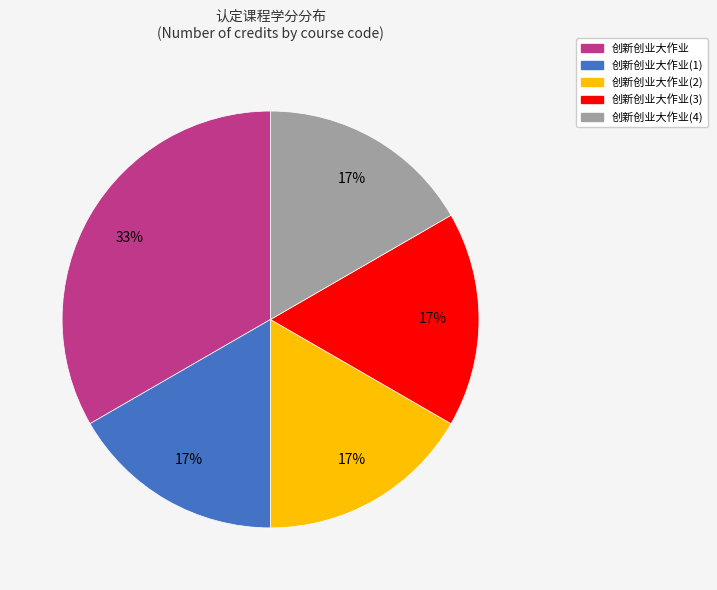

Is there any slice that represents more than half of the pie?

No